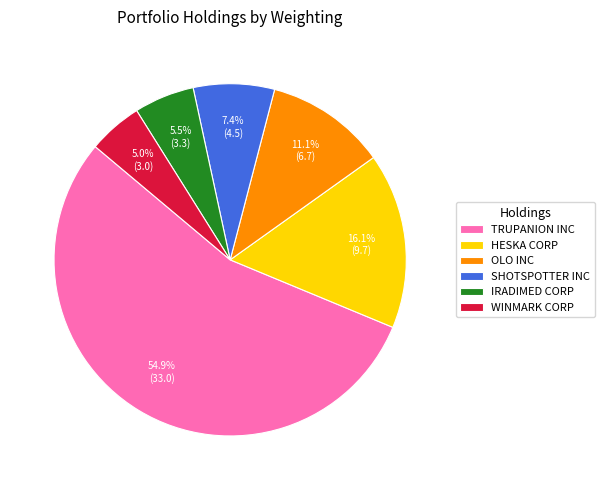

To the nearest percent, what is the average slice percentage?

17%